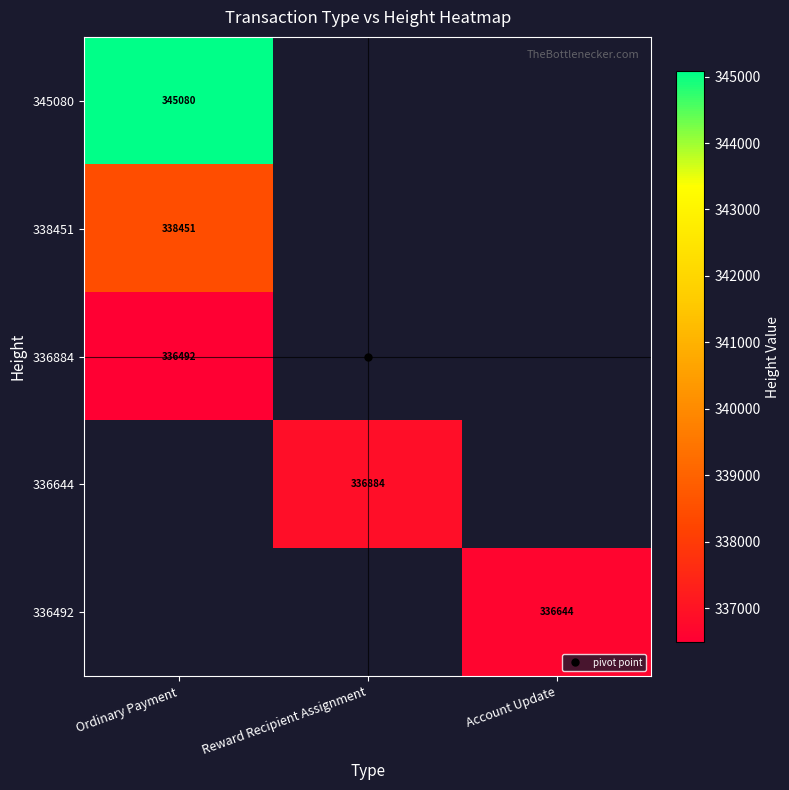

The value of 336644 at Reward Recipient Assignment is 336884. True or false?

True